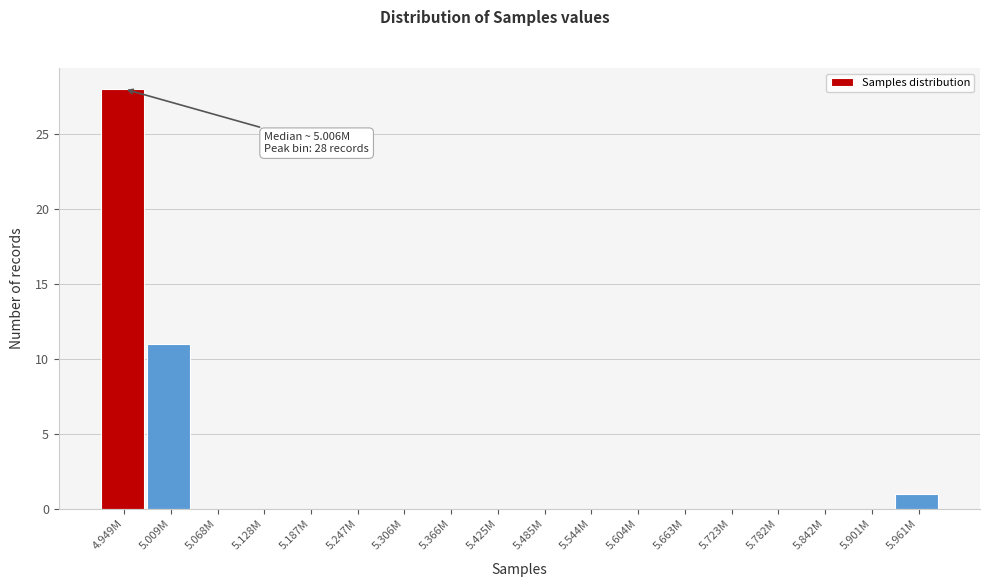

Reading left to right, transcribe all the data shown in this chart.

4.949M=28	5.009M=11	5.068M=0	5.128M=0	5.187M=0	5.247M=0	5.306M=0	5.366M=0	5.425M=0	5.485M=0	5.544M=0	5.604M=0	5.663M=0	5.723M=0	5.782M=0	5.842M=0	5.901M=0	5.961M=1